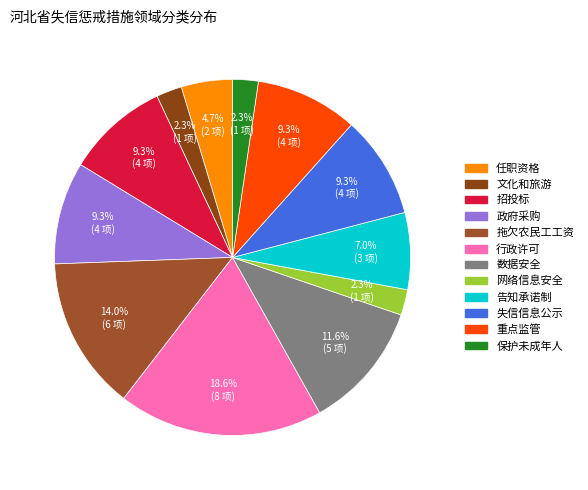

How many slices are in this pie chart?

12